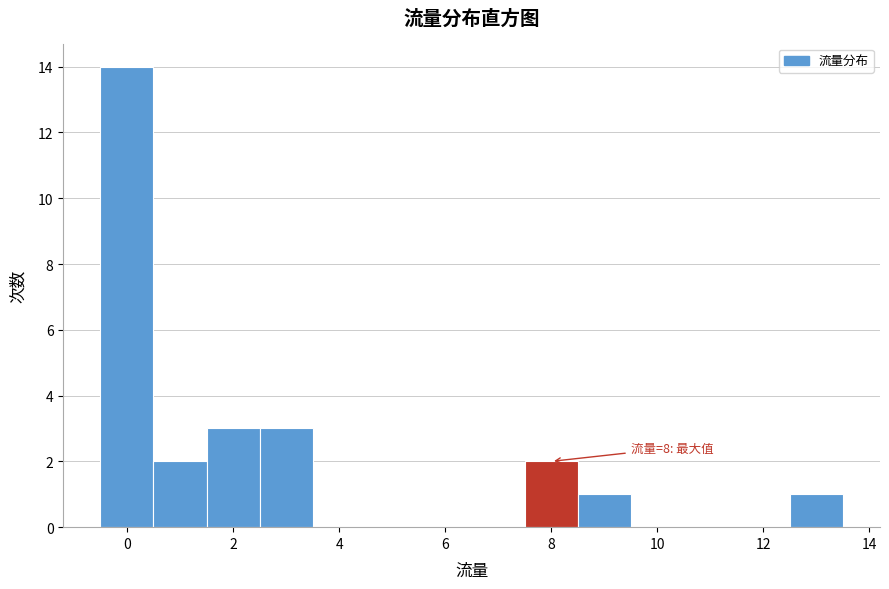

Which range on the x-axis has the tallest bar?

-0.5 to 0.5